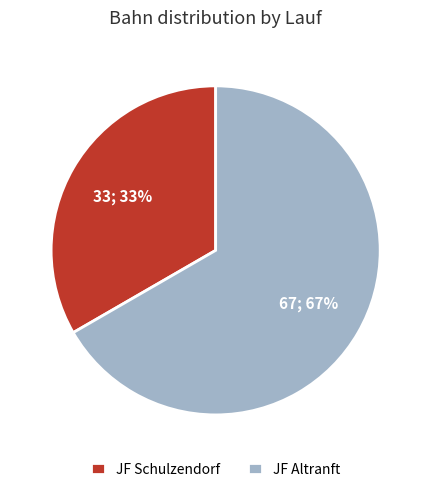

The JF Altranft slice represents 67% of the pie. True or false?

True